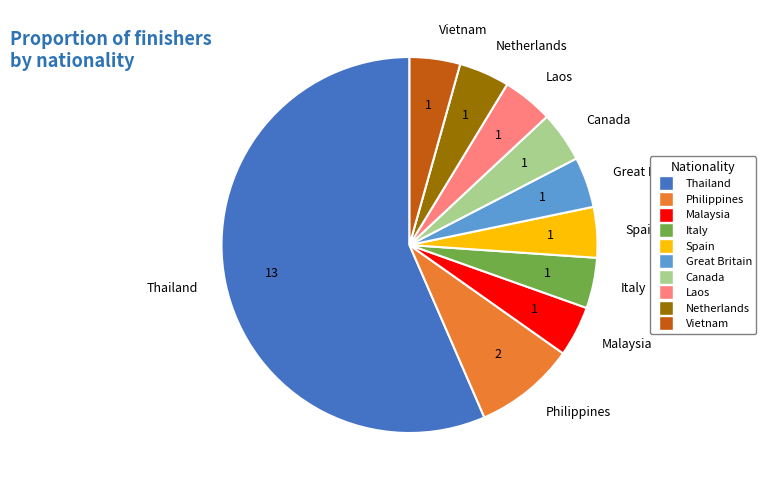

Count the number of slices in the pie.

10